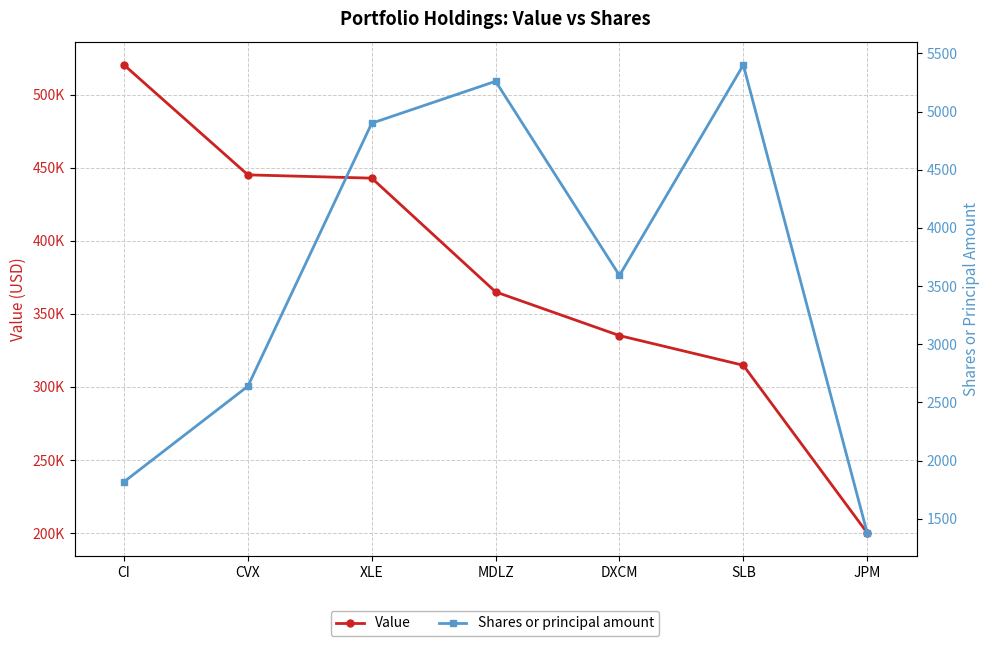

How many distinct data groups are displayed?

2